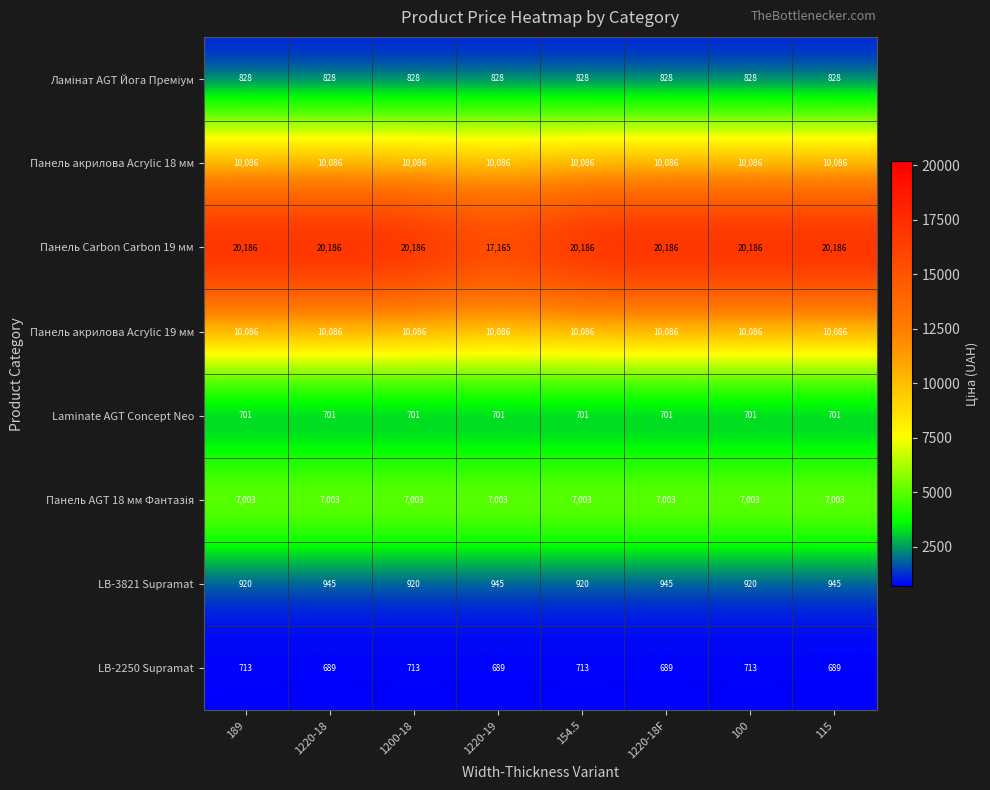

Which series has the largest range (max minus min)?

Панель Carbon Carbon 19 мм